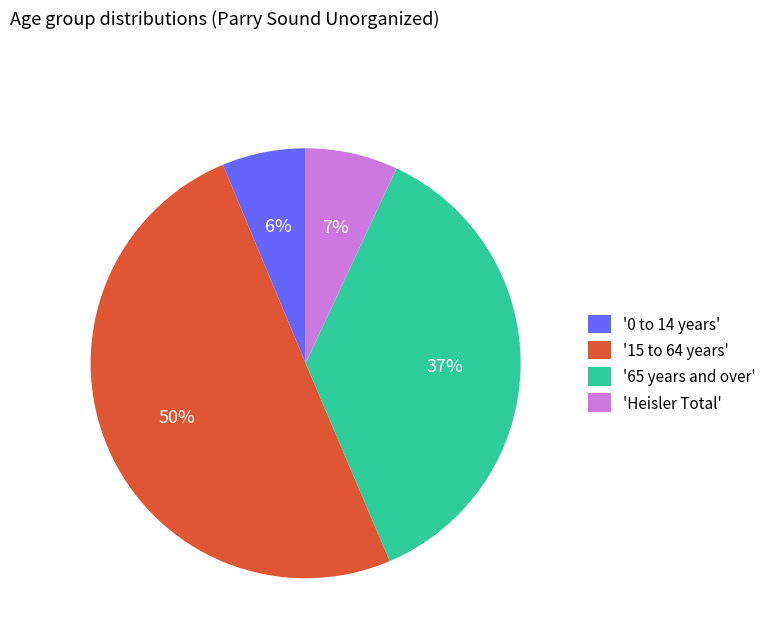

What percentage is the '65 years and over' slice, to the nearest percent?

37%